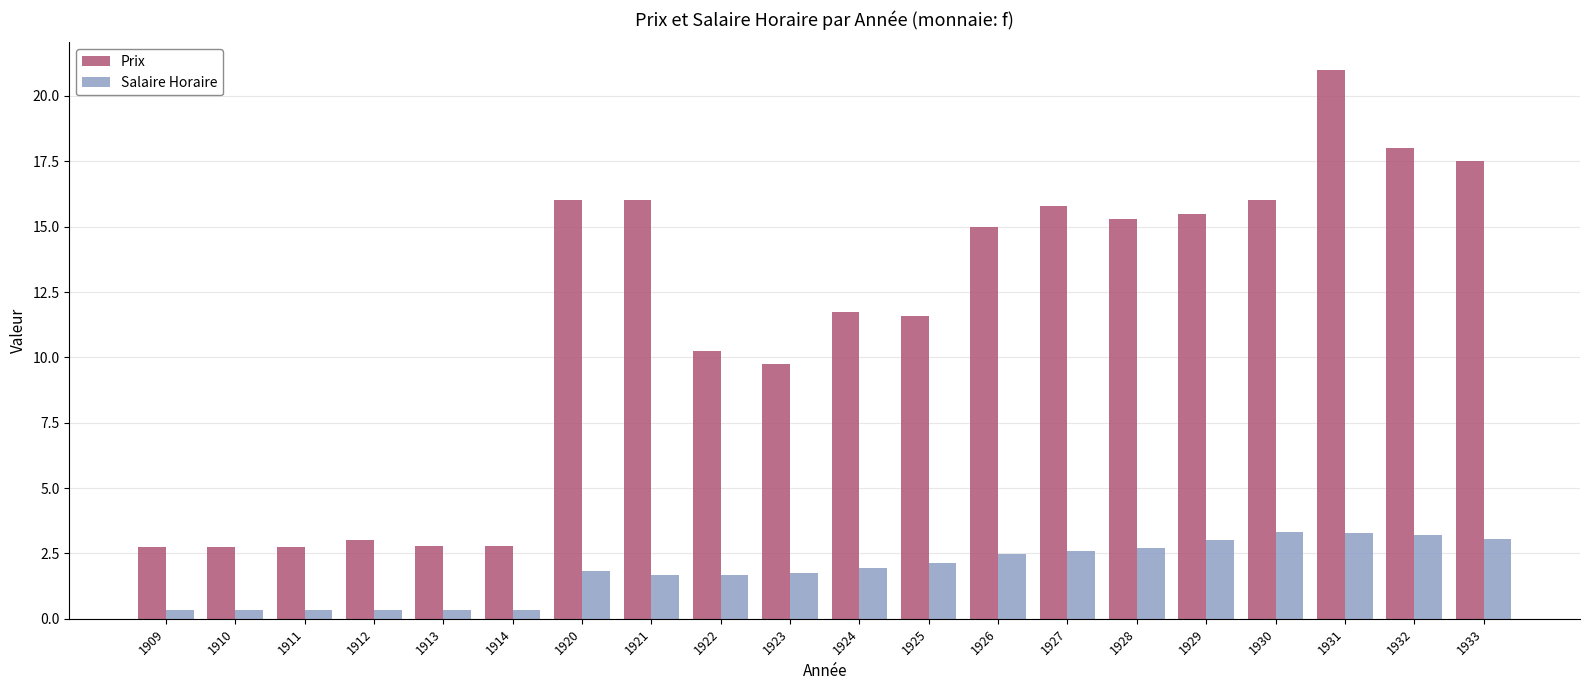

How many bars are there in each group?

2